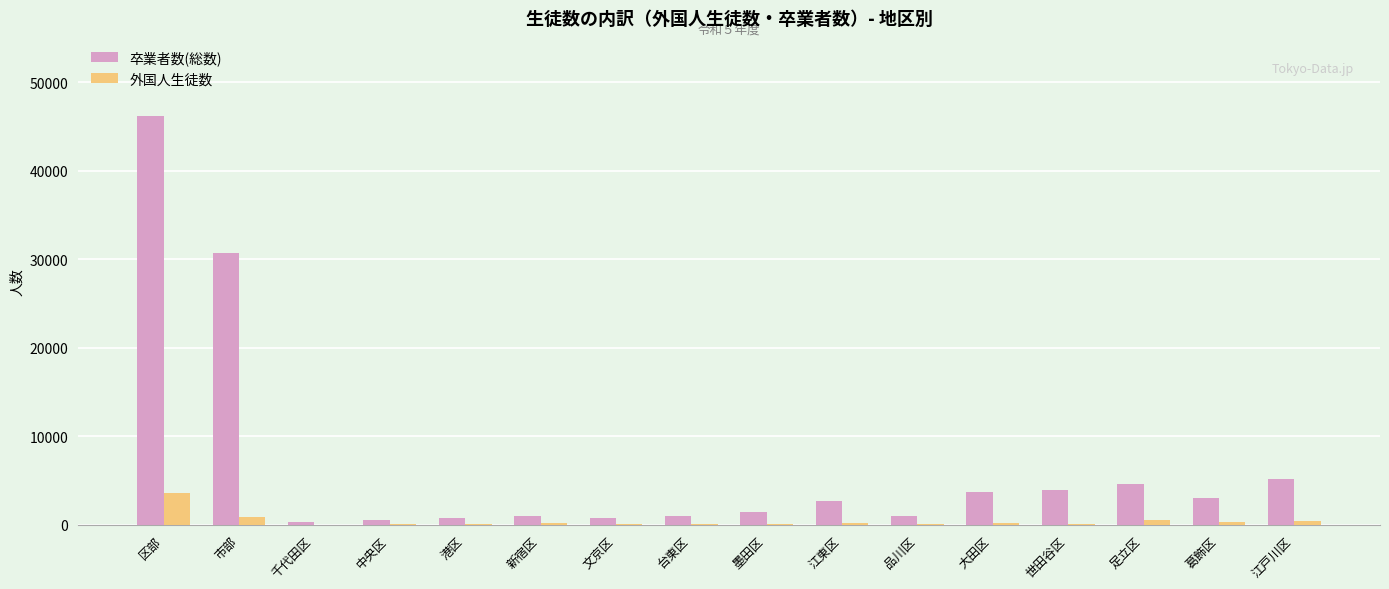

Is it true that 外国人生徒数 equals 3604 at 区部?

True